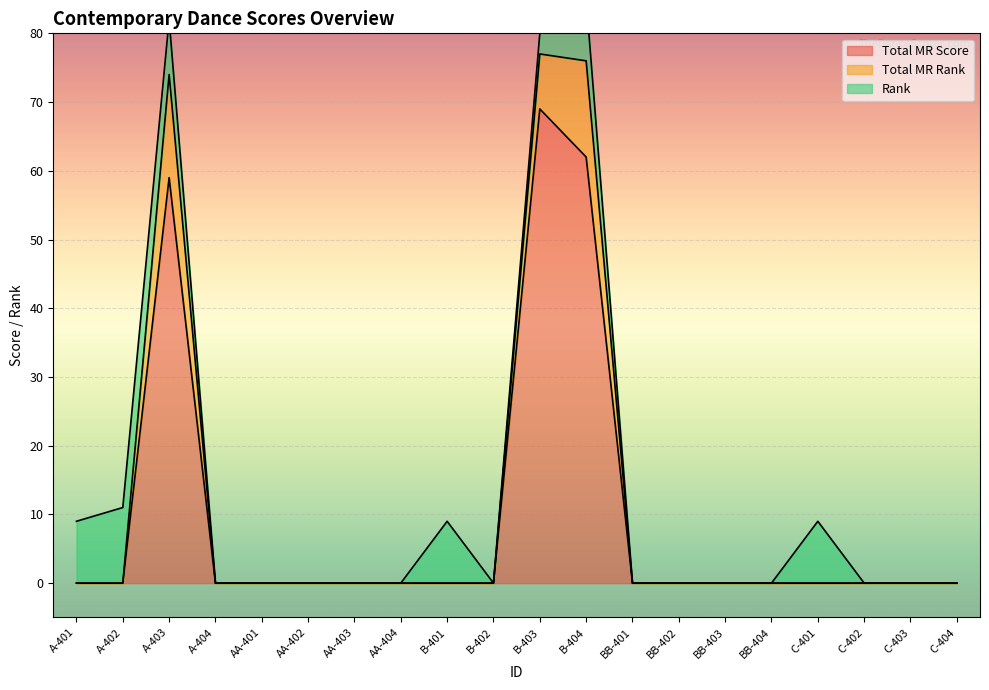

In Total MR Score, how many points are higher than both neighbors (excluding endpoints)?

2